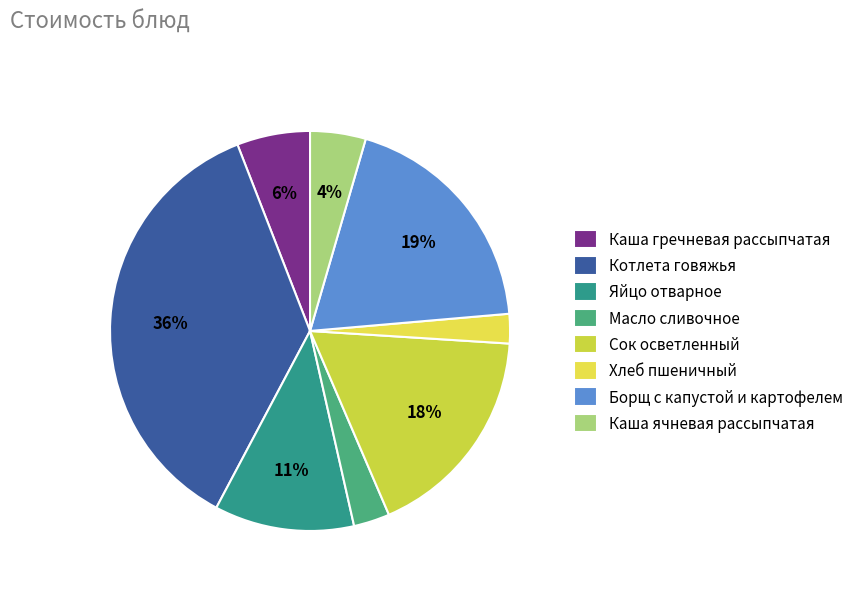

Does any single category account for the majority?

No